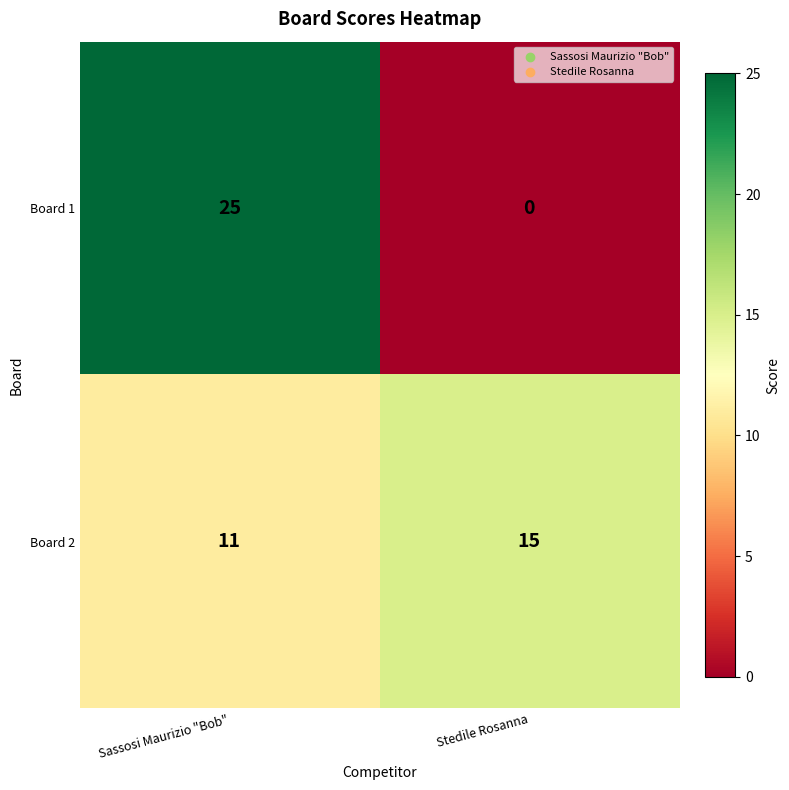

Reading left to right, extract all data points from this chart.

Board 1: 25	0
Board 2: 11	15